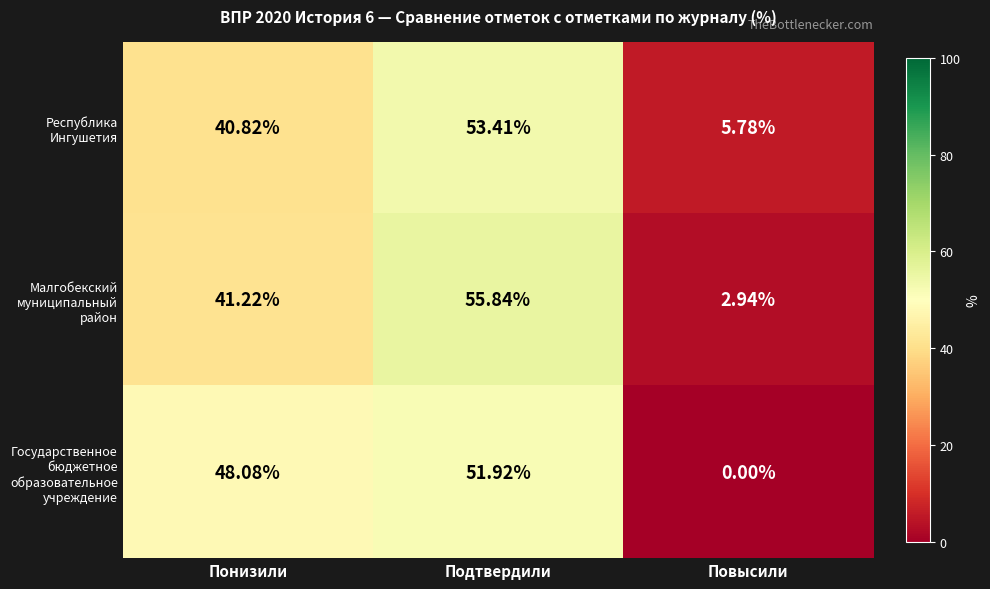

At which category is the sum across all series the highest?

Подтвердили